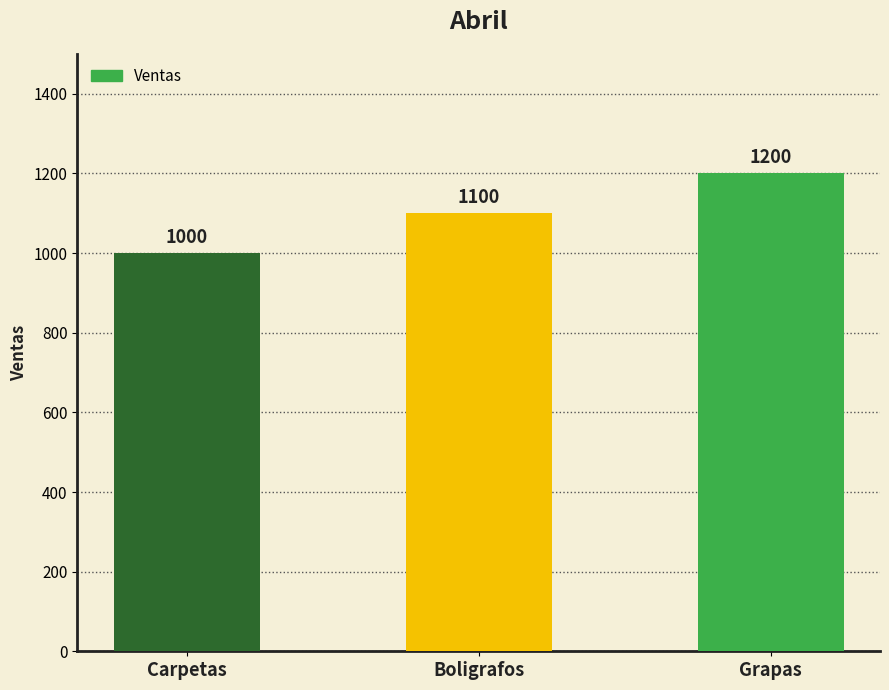

What is the value of the 2nd bar from the left?

1100